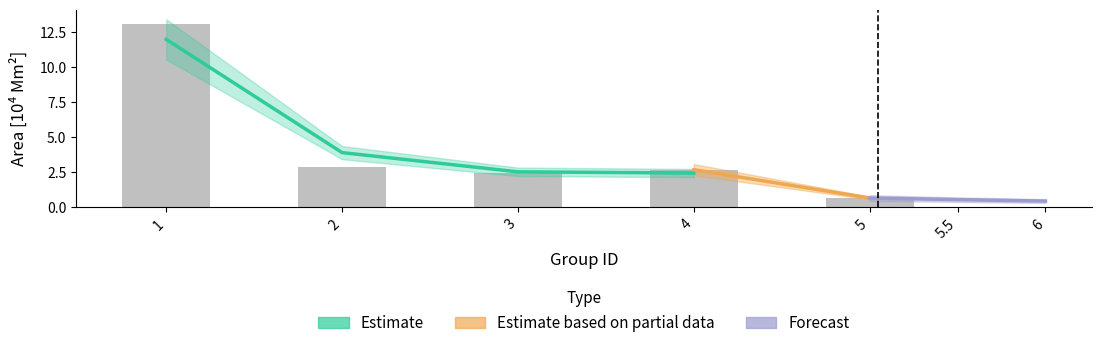

What is the difference between the maximum and minimum values?

12.4